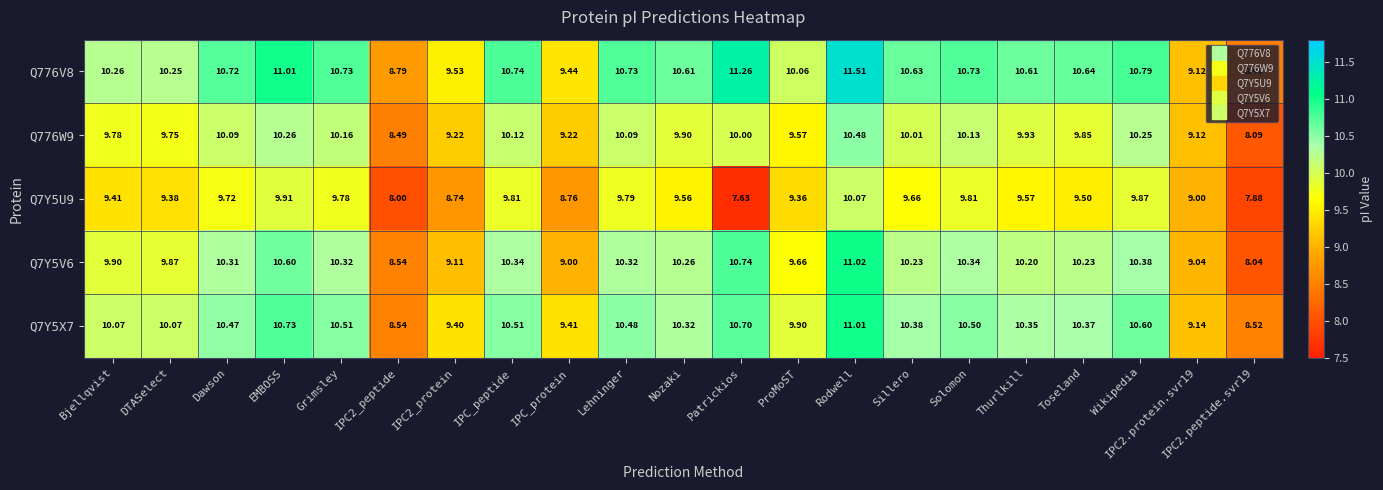

What is the minimum value shown in the chart?

7.6